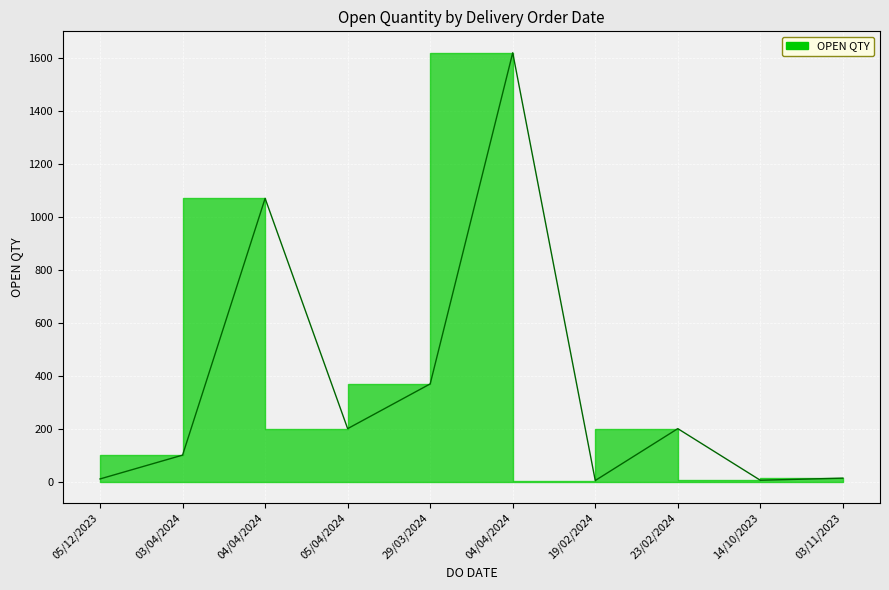

What is the label of the 9th point from the left?

14/10/2023